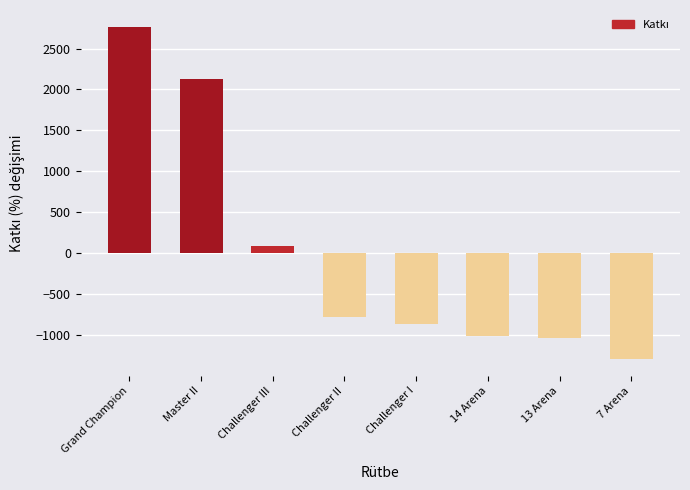

What is the maximum value shown in the chart?

2767.8